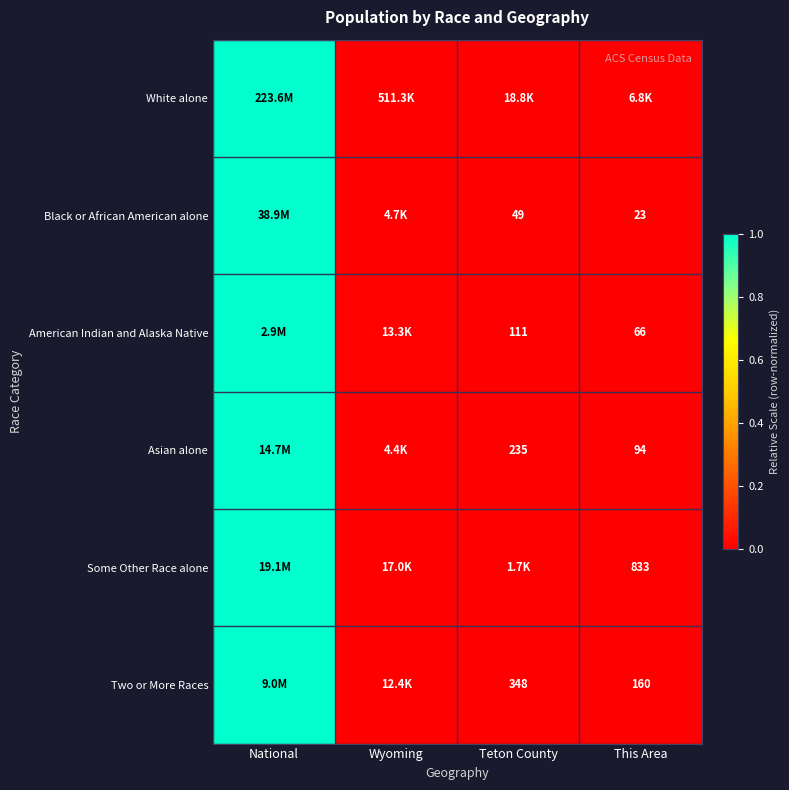

Is the value of Asian alone at This Area greater than the value of Two or More Races at Teton County?

No